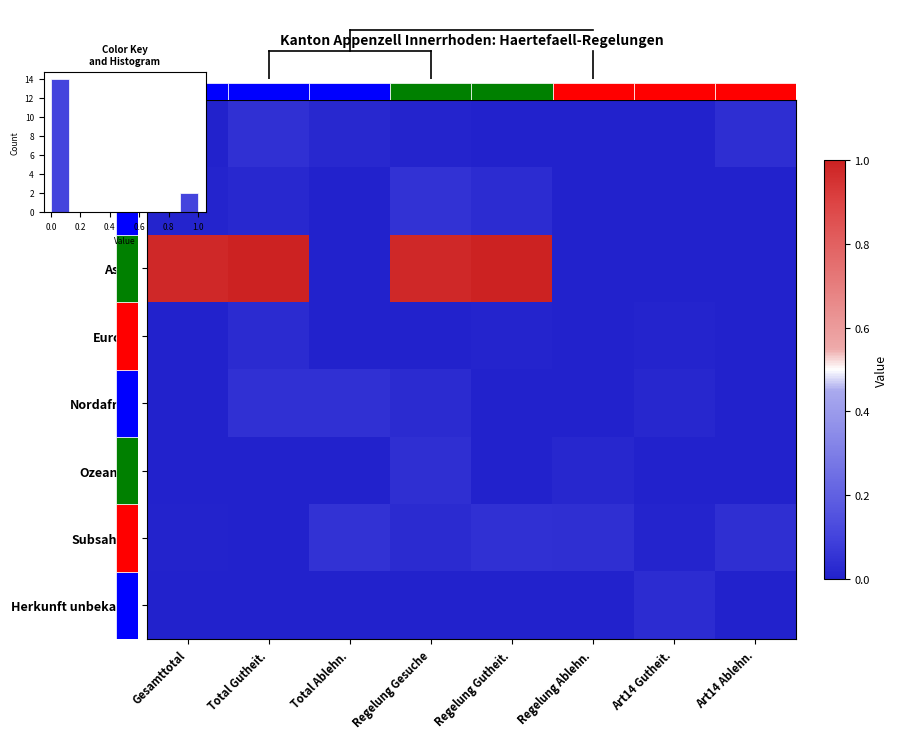

Is the value of Herkunft unbekannt at Total Ablehn. greater than the value of Amerika at Regelung Gutheit.?

No